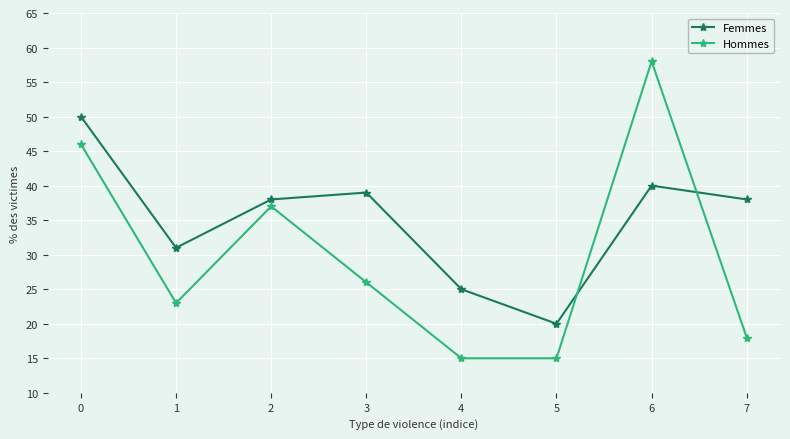

What are all the series names shown in the legend?

Femmes, Hommes